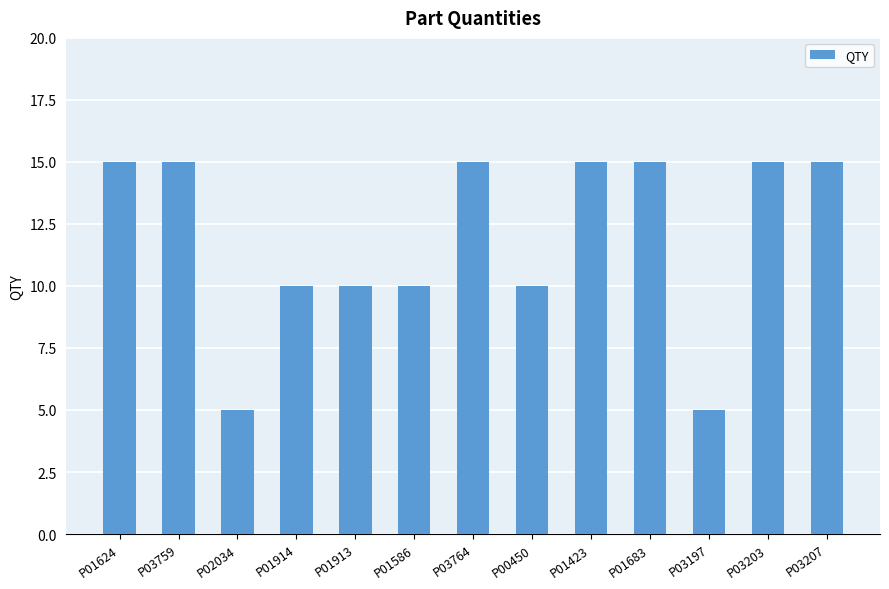

What is the maximum value shown in the chart?

15